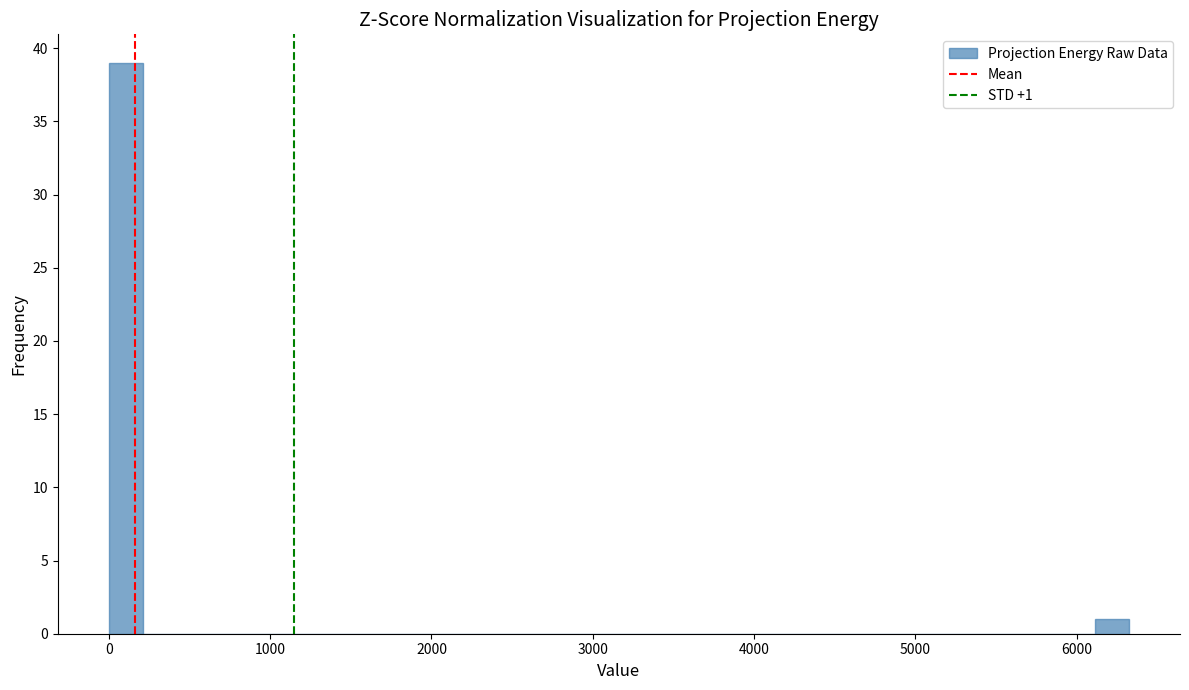

Read against the x-axis, roughly where is the centre of the tallest bar?

100